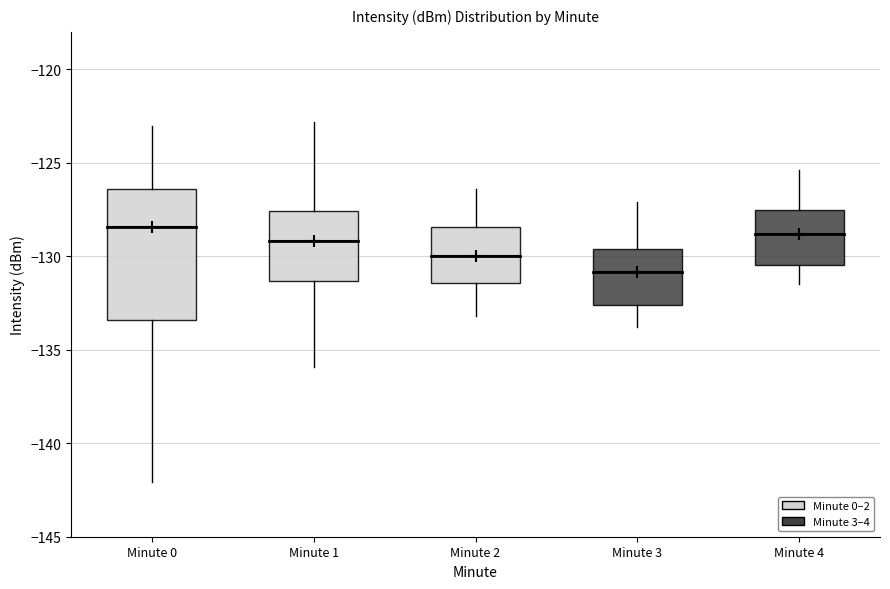

Reading left to right, transcribe this box plot: for each box, give where its median line is, the range the box spans, and where its two whiskers end, as read against the y-axis. The values are not printed on the chart, so give them approximately, as read against the axis.

Minute 0: median -128.5, box -133.5 to -126.5, whiskers -142.0 to -123.0
Minute 1: median -129.0, box -131.5 to -127.5, whiskers -136.0 to -123.0
Minute 2: median -130.0, box -131.5 to -128.5, whiskers -133.0 to -126.5
Minute 3: median -131.0, box -132.5 to -129.5, whiskers -134.0 to -127.0
Minute 4: median -129.0, box -130.5 to -127.5, whiskers -131.5 to -125.5